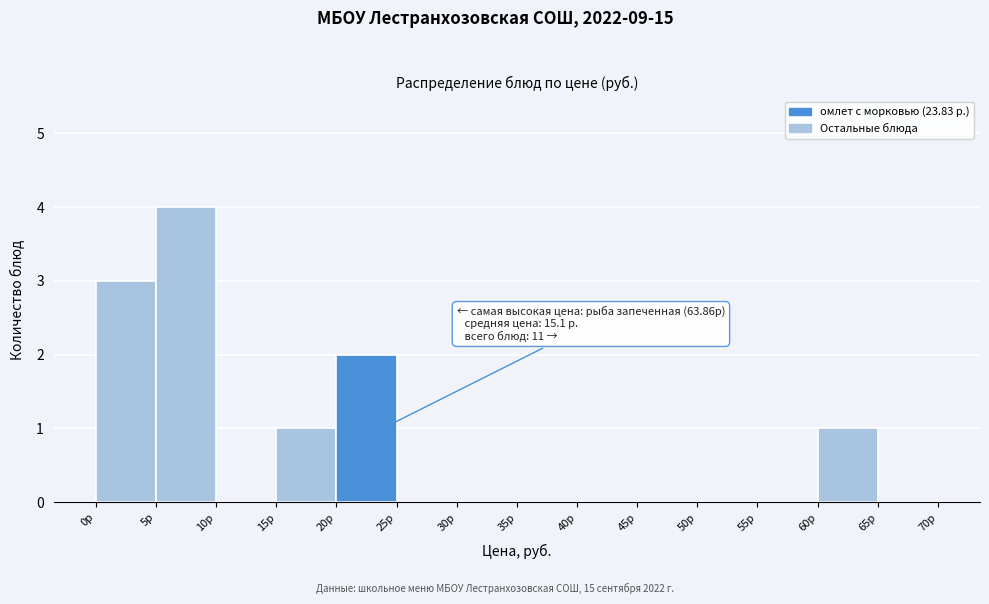

Over which range of the x-axis is the bar tallest?

5 to 10